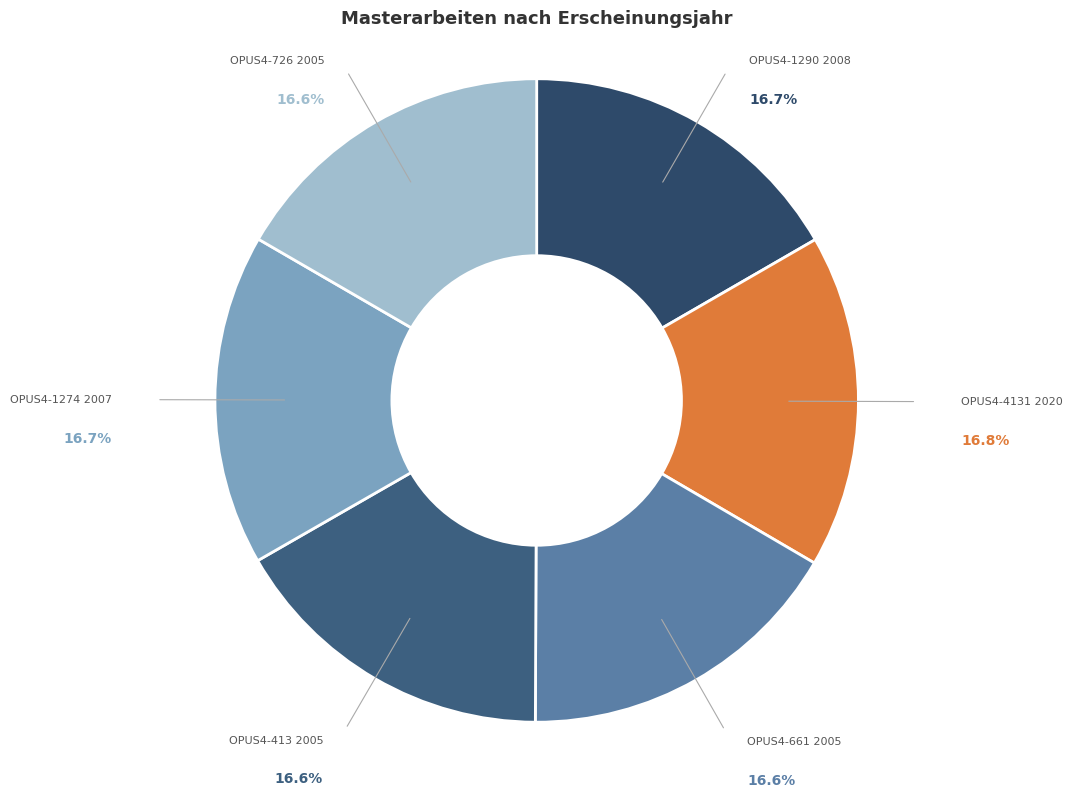

Combined, do OPUS4-661 2005 and OPUS4-4131 2020 account for over 50%?

No